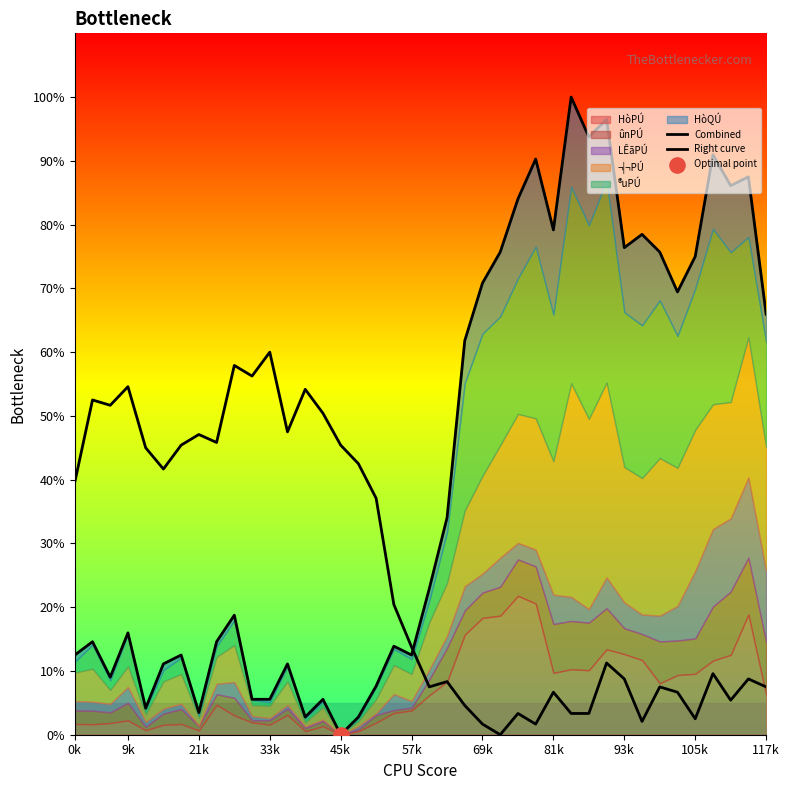

Which series contains the lowest Y value?

Combined